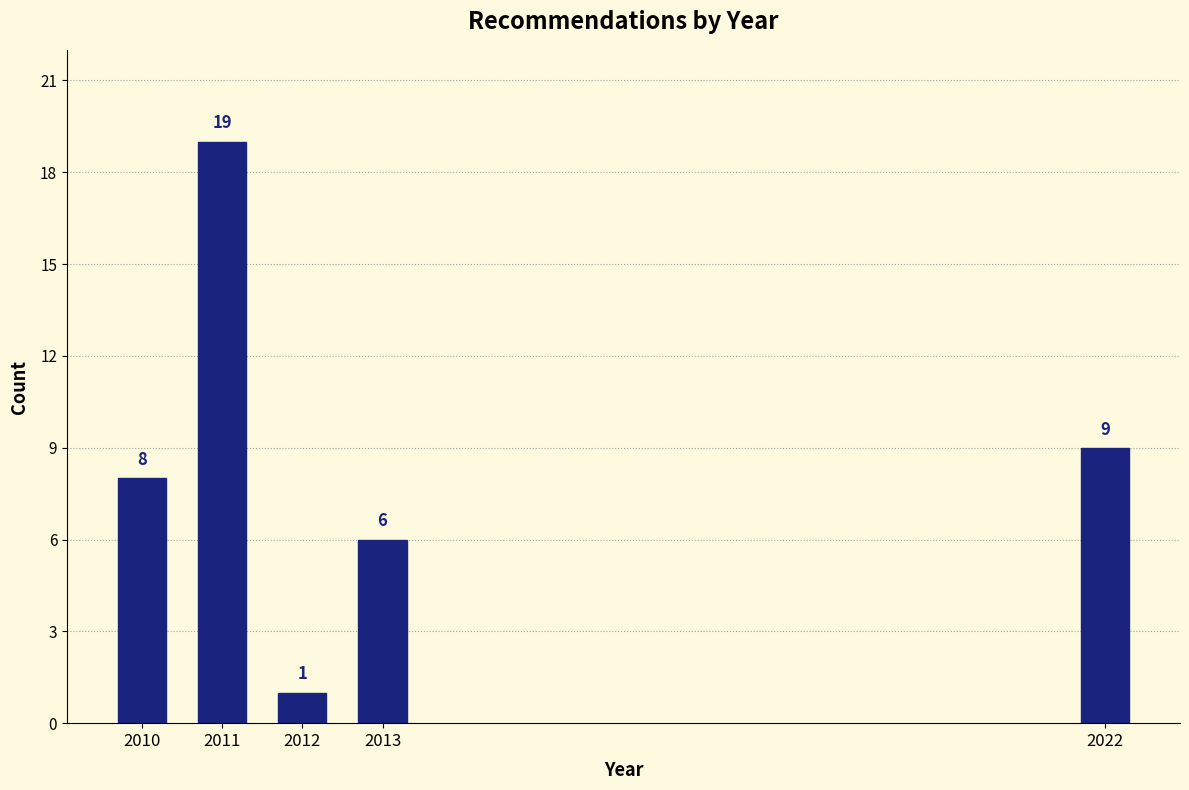

Reading left to right, list all the values displayed in this chart.

8	19	1	6	9